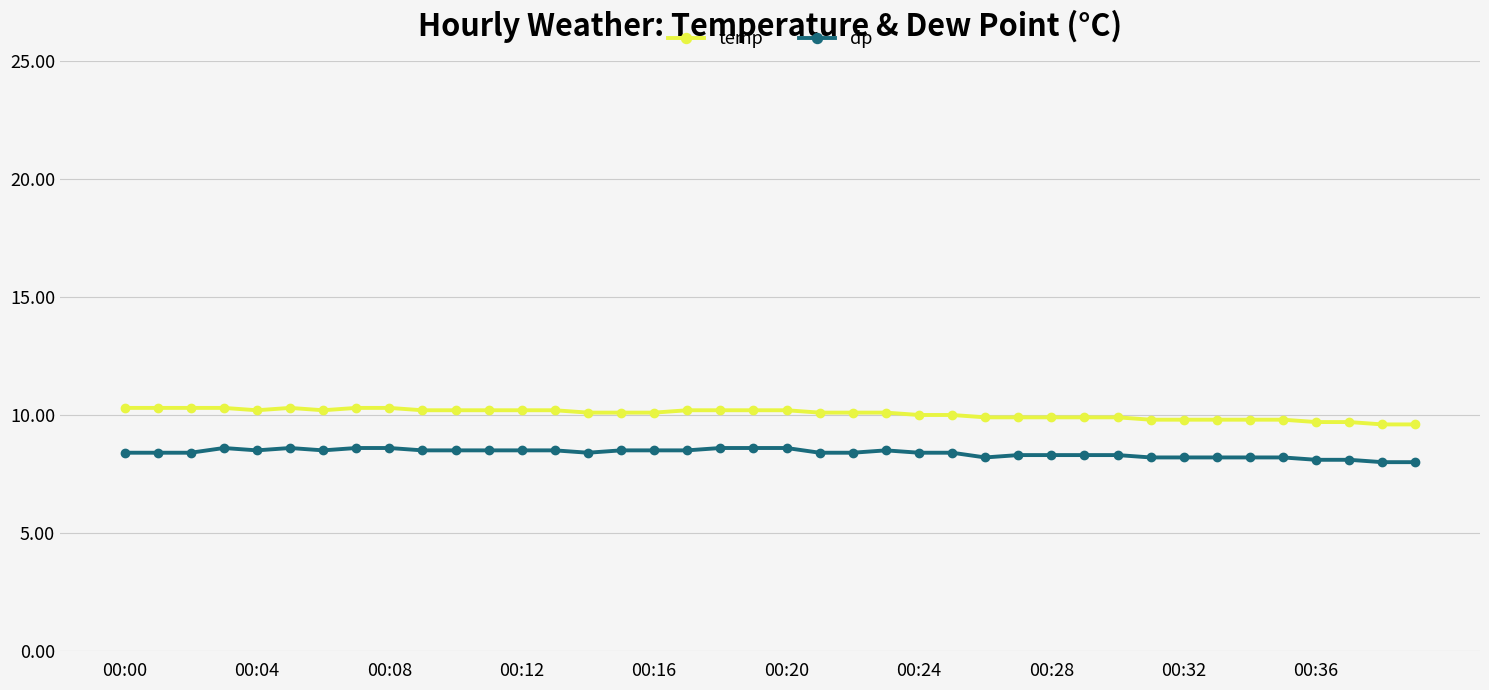

True or false: temp has more than 0 interior local peaks.

True